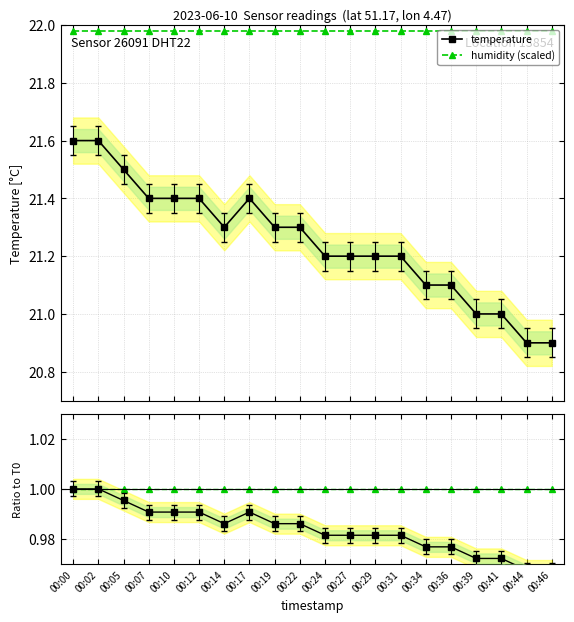

What is the difference between the temperature values at 00:22 and 00:36?

0.2